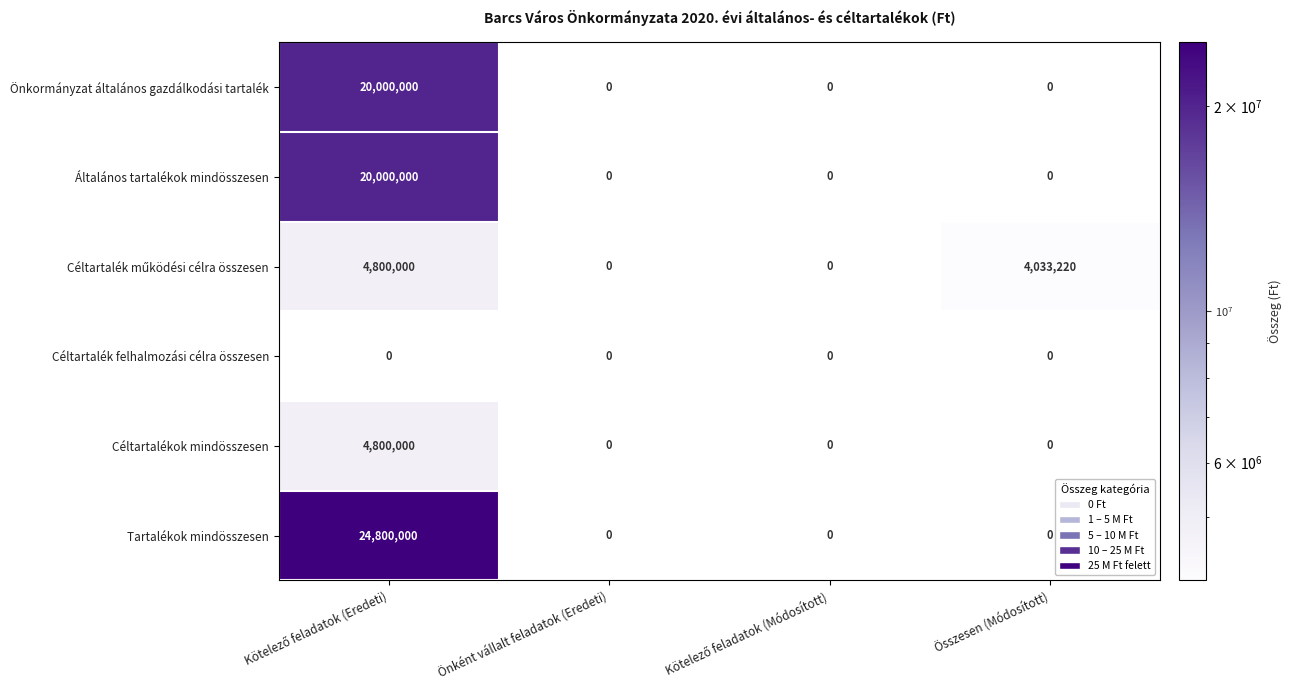

Count the number of data series in this chart.

6